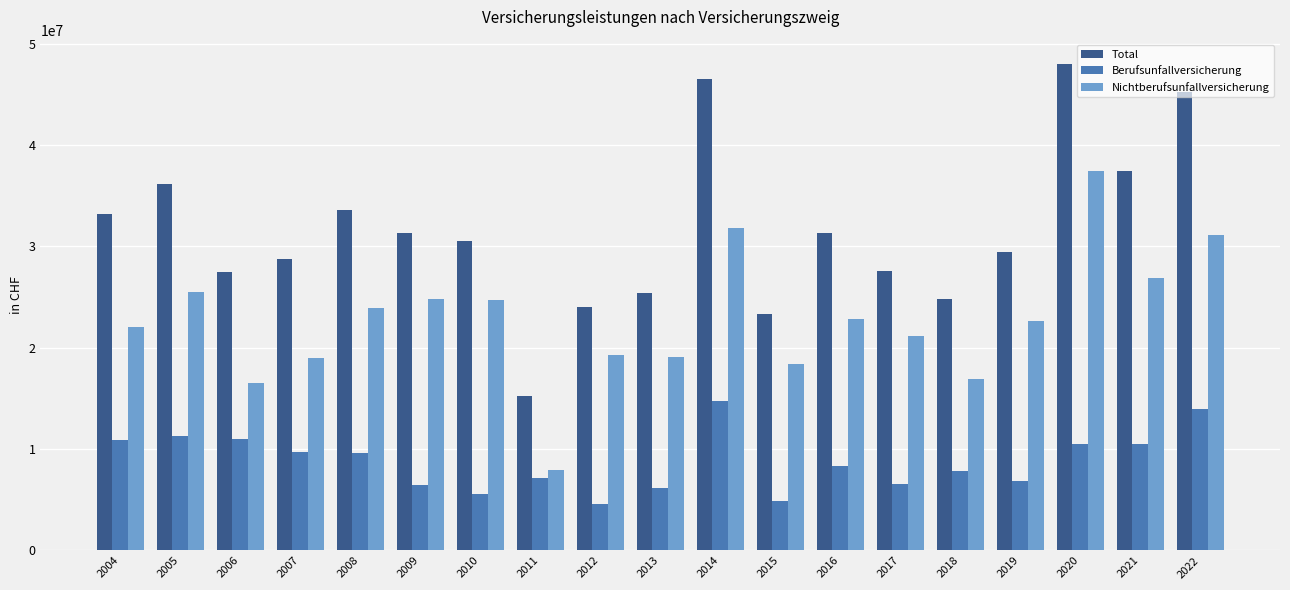

The Total series shows 10656631 at 2005. True or false?

False